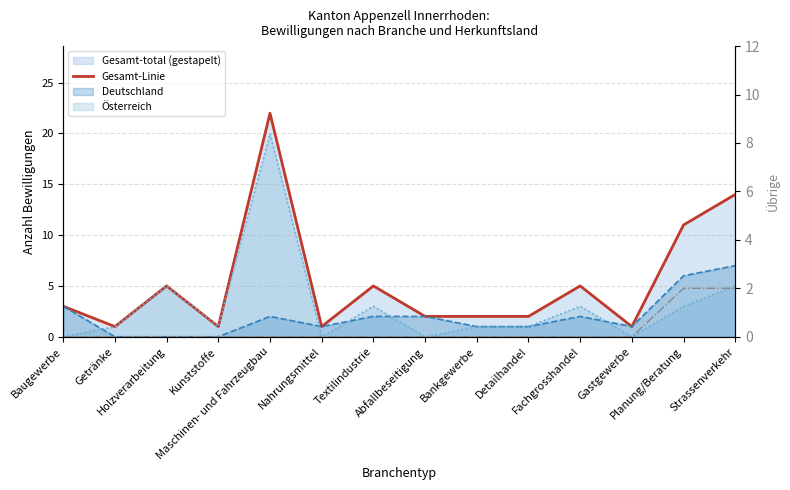

Rank the categories by value from lowest to highest.

Getränke, Kunststoffe, Nahrungsmittel, Gastgewerbe, Abfallbeseitigung, Bankgewerbe, Detailhandel, Baugewerbe, Holzverarbeitung, Textilindustrie, Fachgrosshandel, Planung/Beratung, Strassenverkehr, Maschinen- und Fahrzeugbau